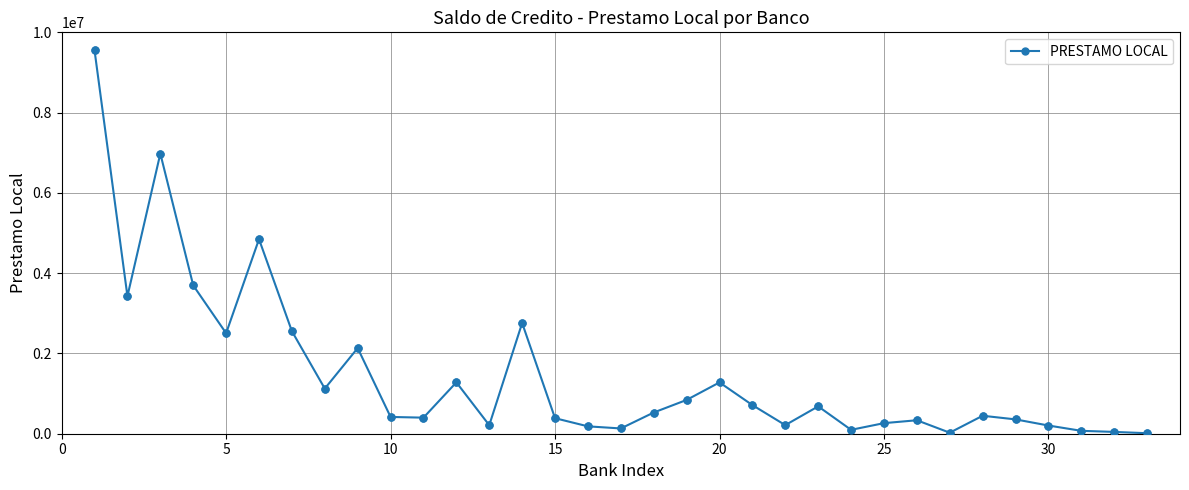

True or false: the data has more than 2 interior local peaks.

True